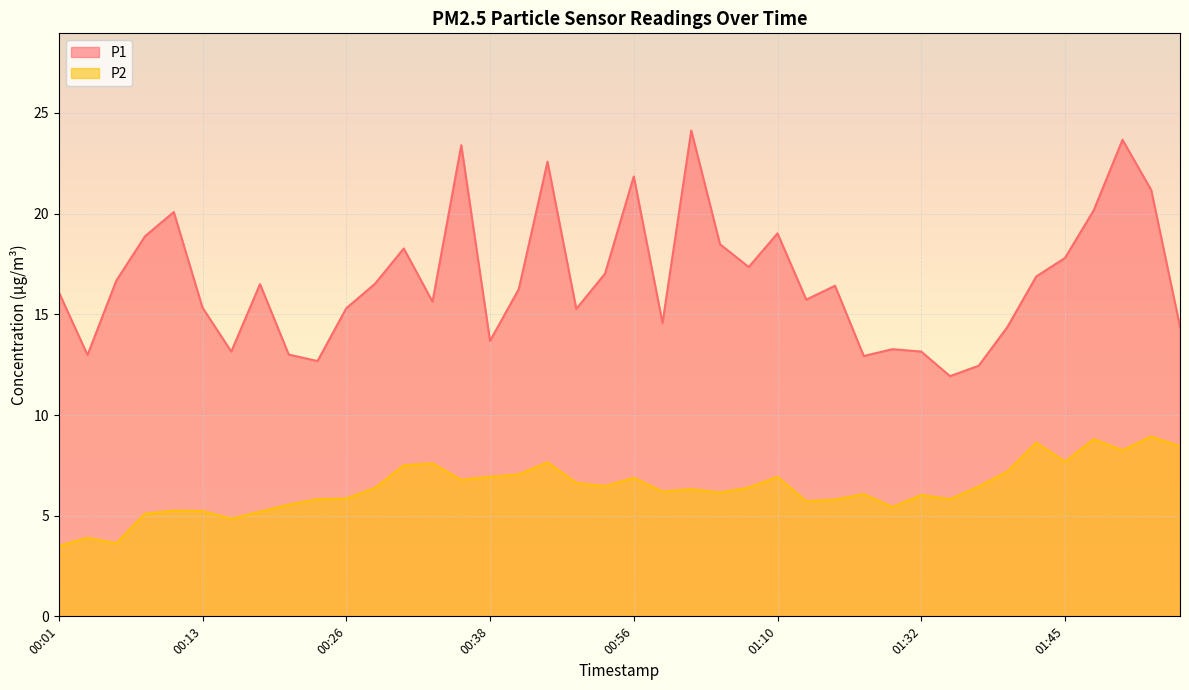

What is the value of the P2 point at the 10th from the left?

5.8